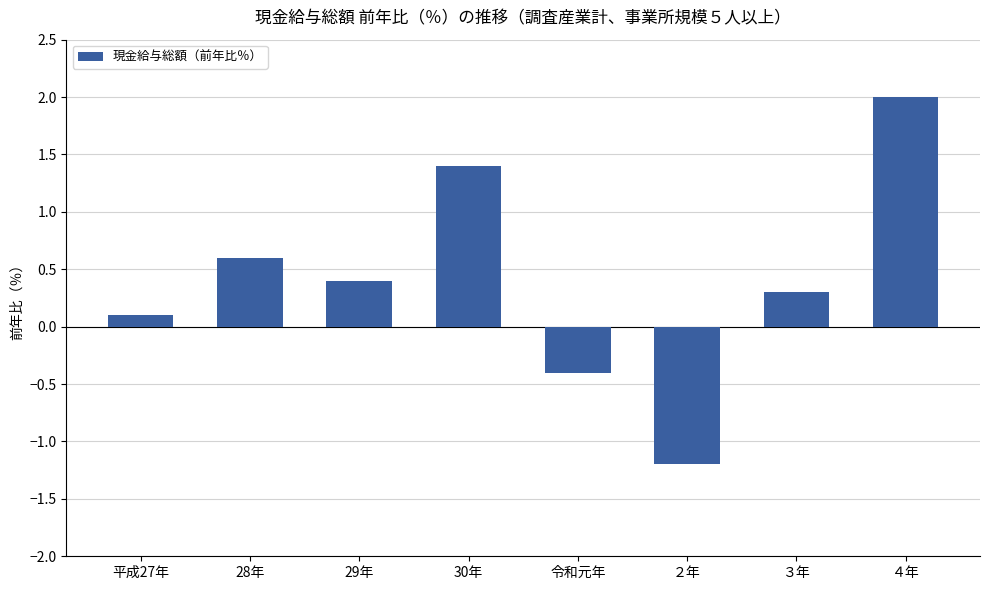

Which category has the highest value across all series?

４年